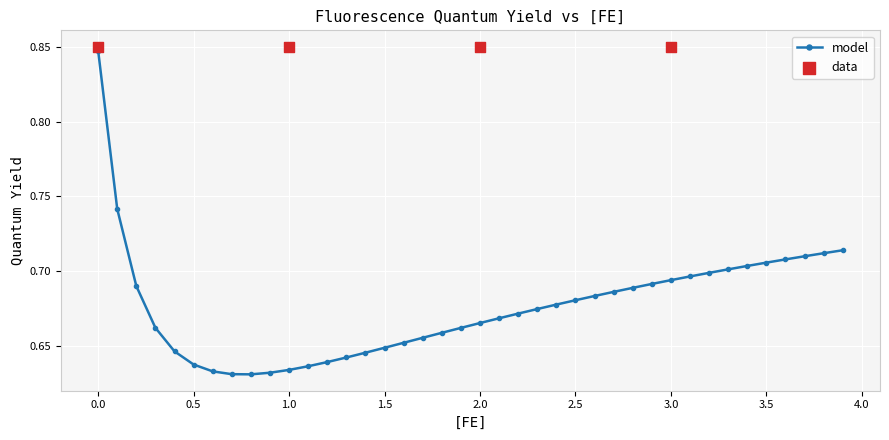

Which has a higher value, 3.9 or 2.3?

3.9